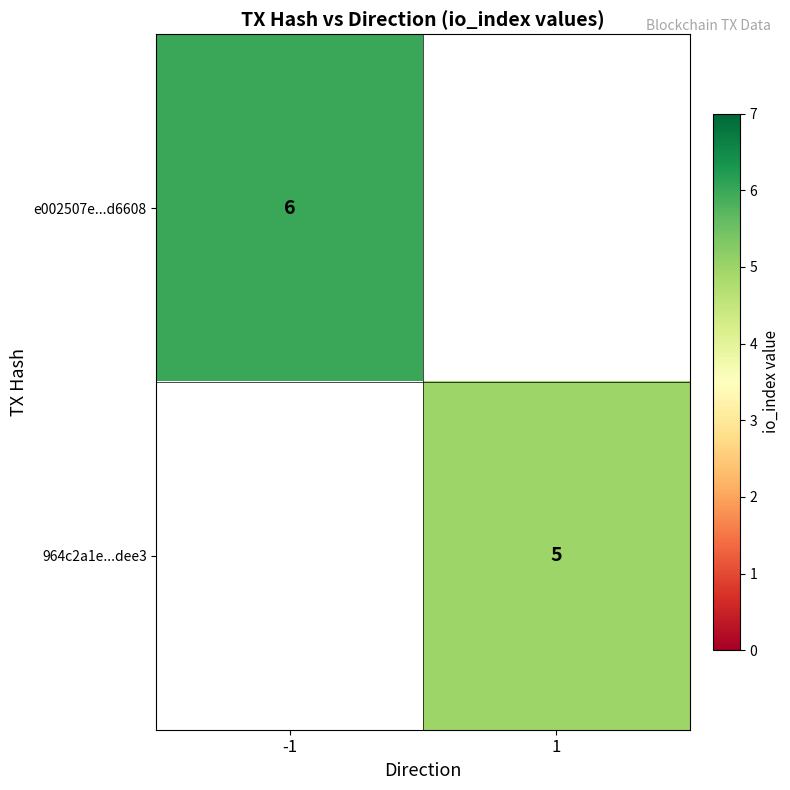

Which label corresponds to the smallest value in the chart?

1